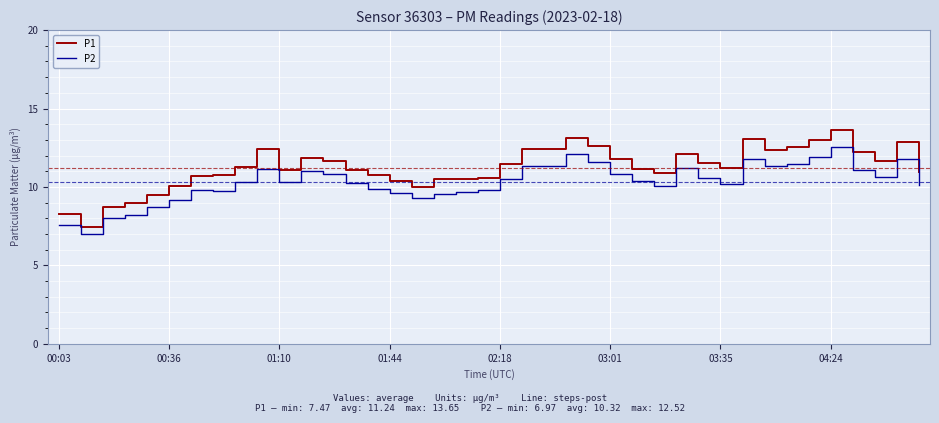

What is the highest value of the P1 series?

13.7